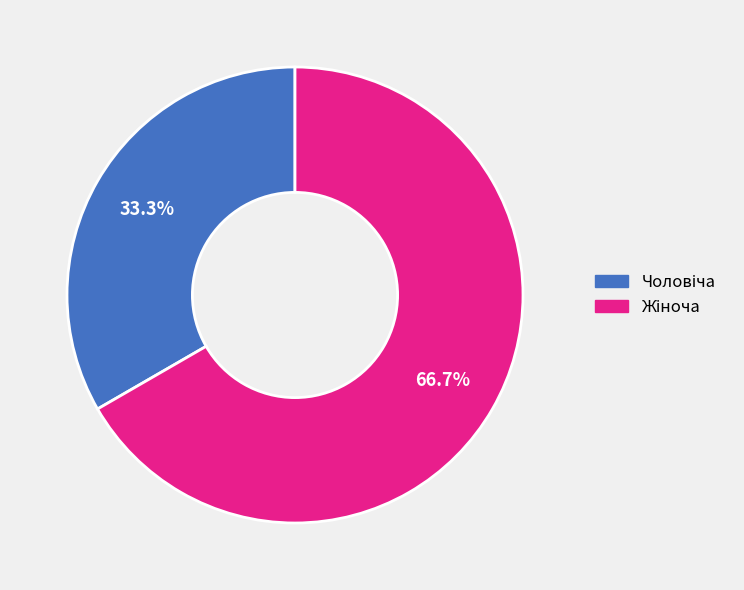

How many segments does this pie chart have?

2